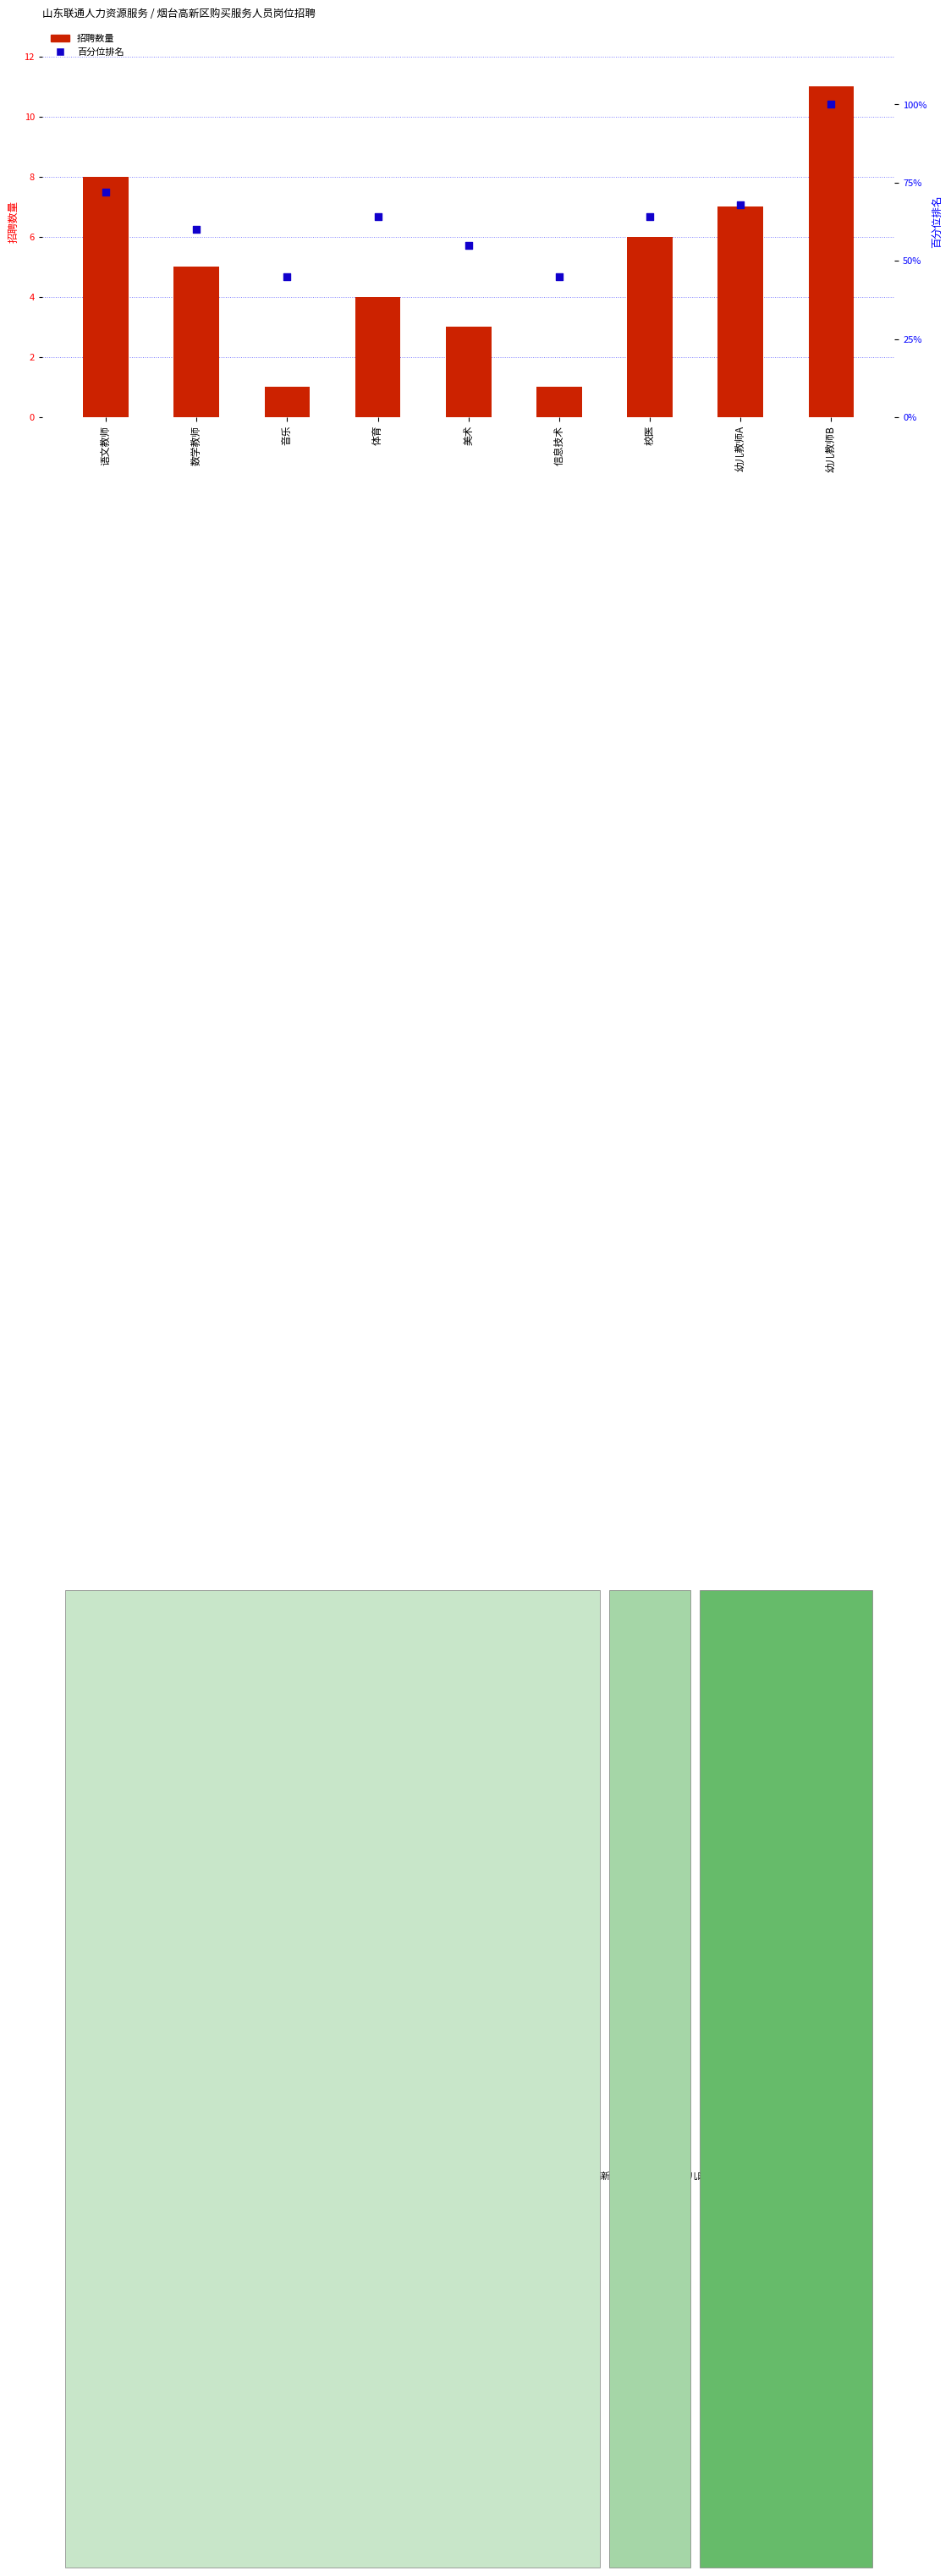

What are all the series names shown in the legend?

招聘数量, 百分位排名